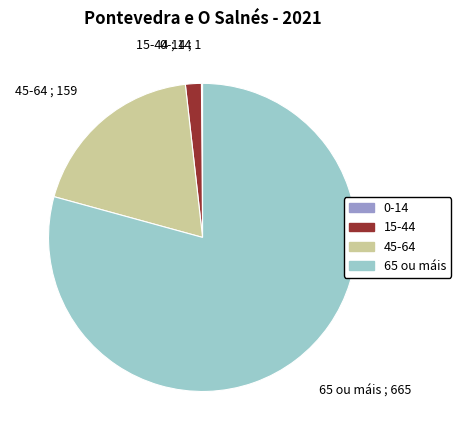

Is the sum of 15-44 and 45-64 greater than half?

No